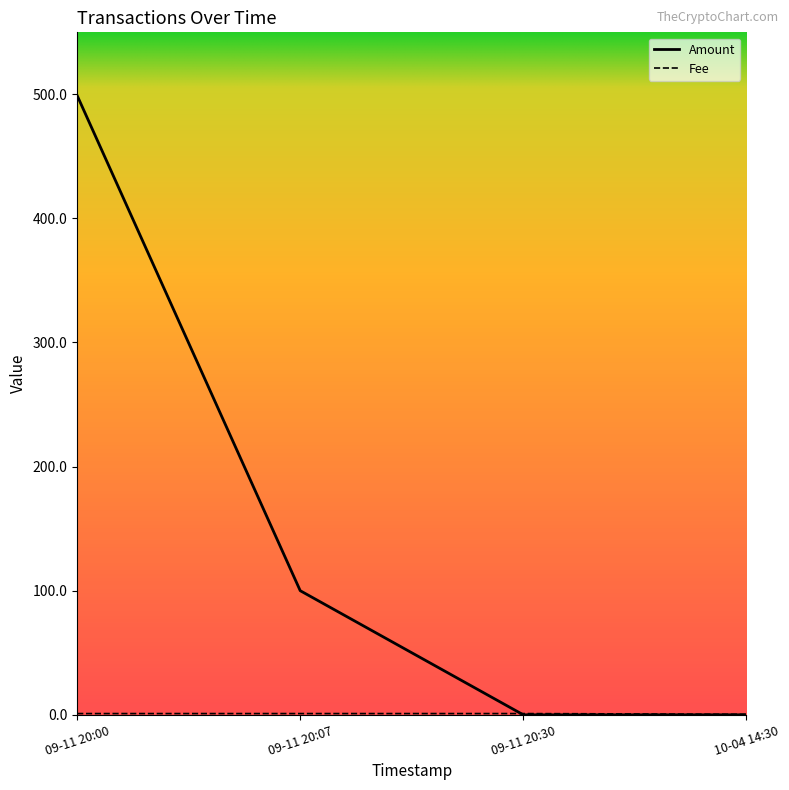

Is this an area chart (filled region under the line)?

No